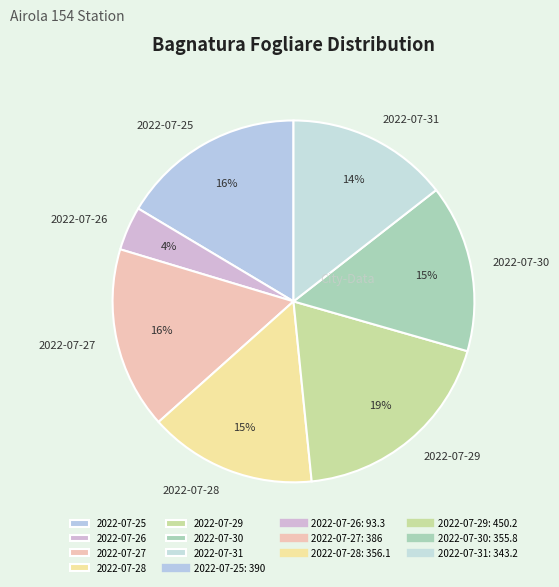

How many slices are in this pie chart?

7